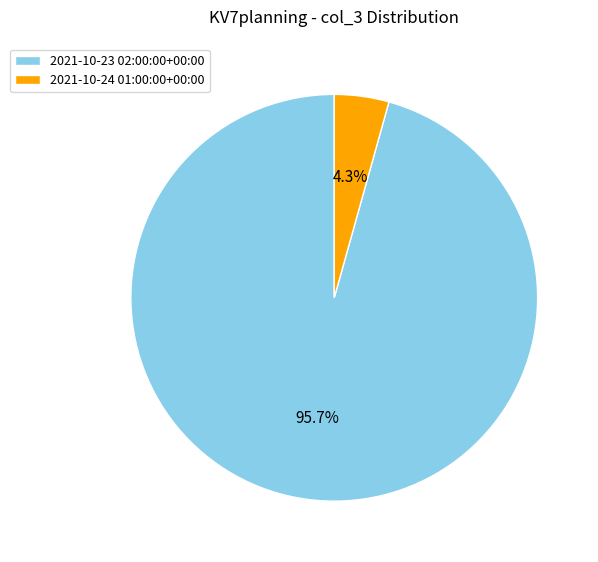

To the nearest percent, what is the average slice percentage?

50%